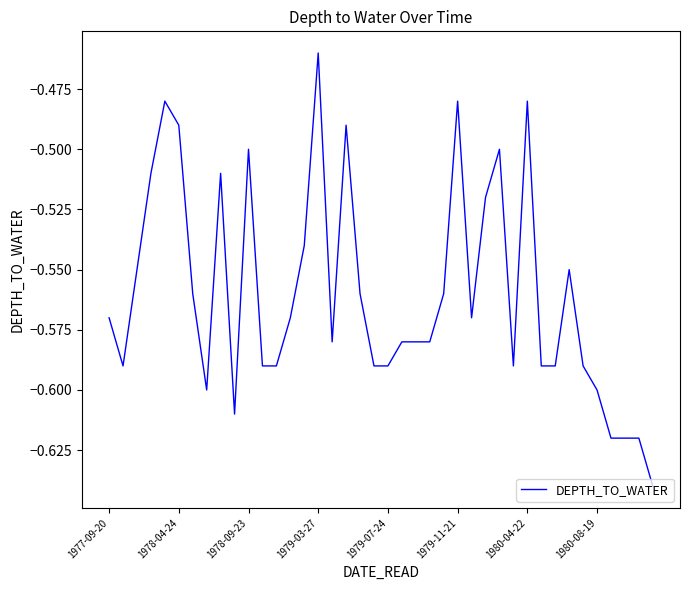

Does the chart have visible grid lines?

No